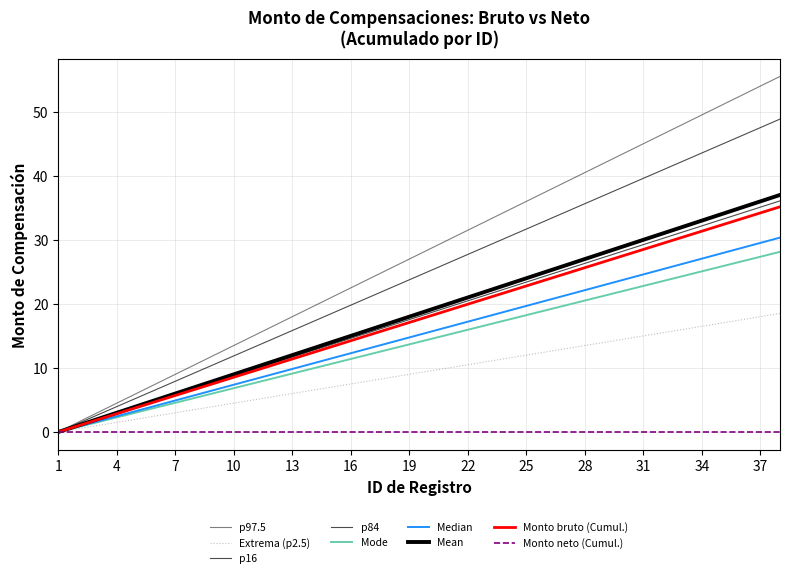

How many lines are shown in the chart?

9